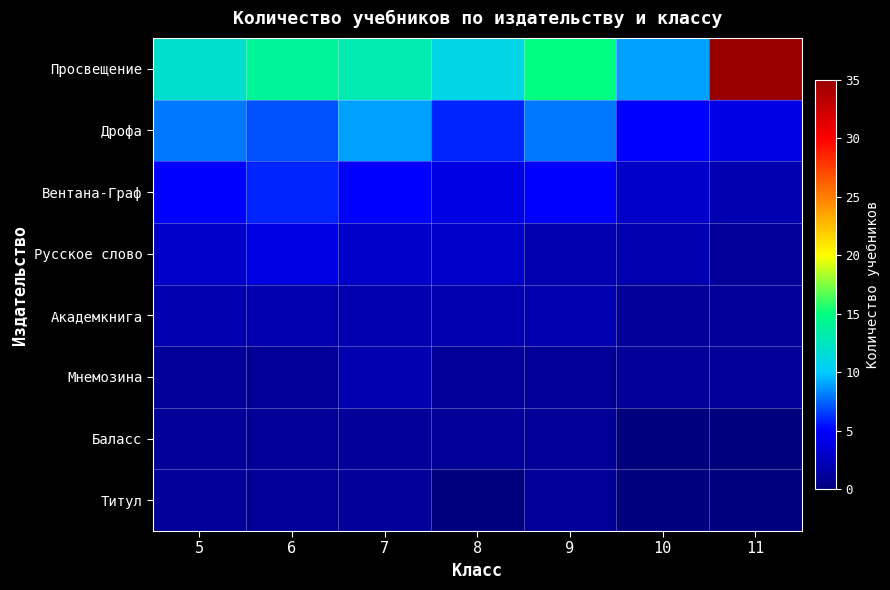

Reading left to right, what are all the values shown in this chart?

Просвещение: 5=12	6=14	7=13	8=11	9=15	10=9	11=35
Дрофа: 5=8	6=7	7=9	8=6	9=8	10=5	11=4
Вентана-Граф: 5=5	6=6	7=5	8=4	9=5	10=3	11=2
Русское слово: 5=3	6=4	7=3	8=3	9=2	10=2	11=1
Академкнига: 5=2	6=2	7=2	8=2	9=2	10=1	11=1
Мнемозина: 5=1	6=1	7=2	8=1	9=1	10=1	11=1
Баласс: 5=1	6=1	7=1	8=1	9=1	10=0	11=0
Титул: 5=1	6=1	7=1	8=0	9=1	10=0	11=0